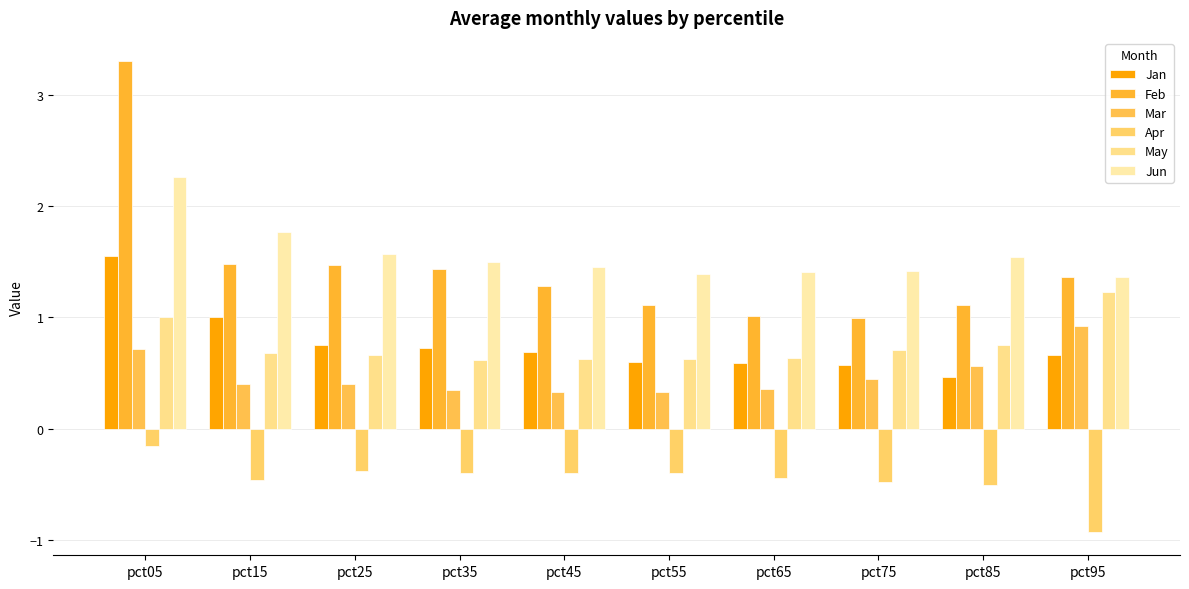

At pct55, list the series in order from smallest to largest.

Apr, Mar, Jan, May, Feb, Jun